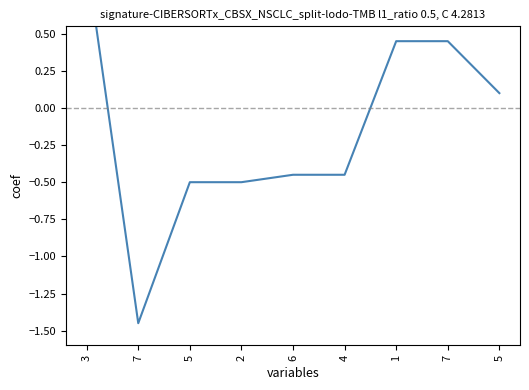

Which label corresponds to the largest value in the chart?

3